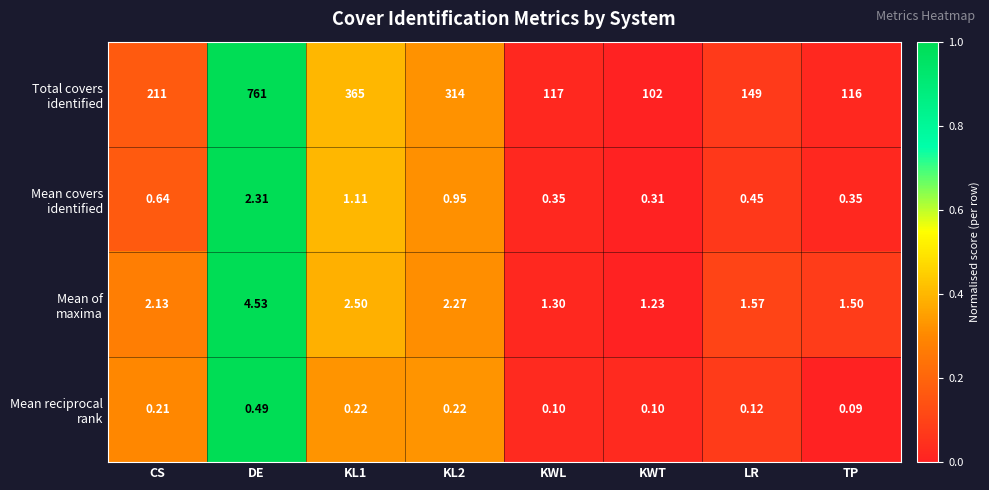

Which category has the lowest value across all series?

TP